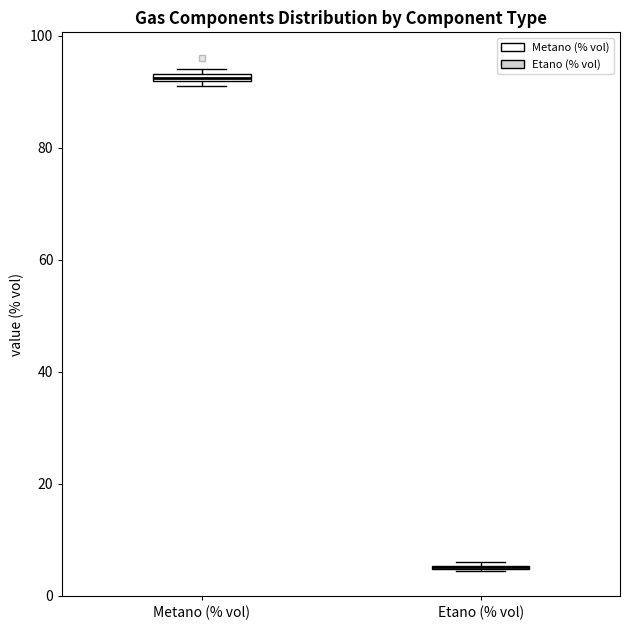

Where is the upper edge of the box for Metano (% vol) on the y-axis? The values are not printed on the chart, so give them approximately, as read against the axis.

94